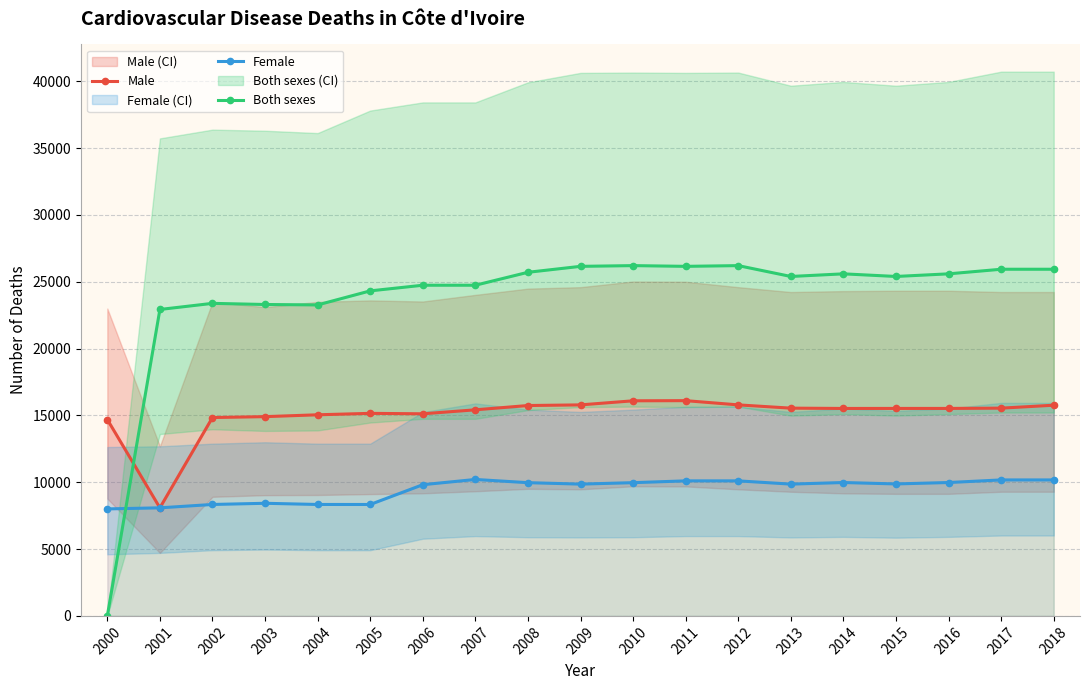

True or false: Male has a value of 25267.0 at 2016.

False